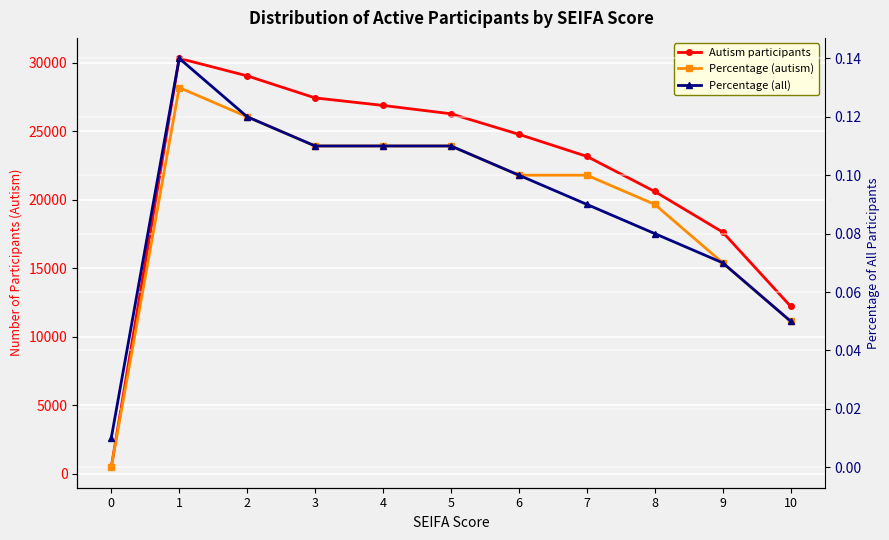

At which label does Autism participants first exceed 24785?

1